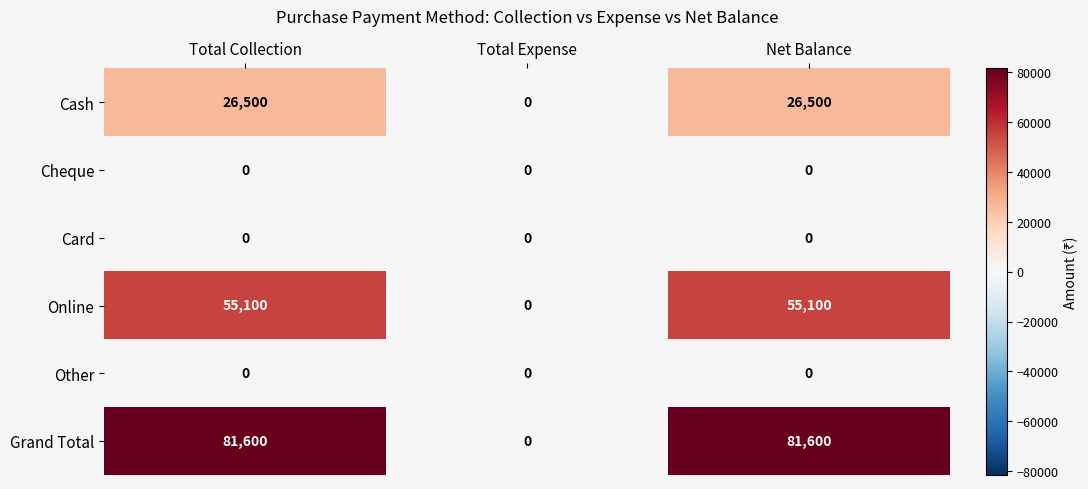

Reading right to left, transcribe all the data shown in this chart.

Cash: 26500	0	26500
Cheque: 0	0	0
Card: 0	0	0
Online: 55100	0	55100
Other: 0	0	0
Grand Total: 81600	0	81600